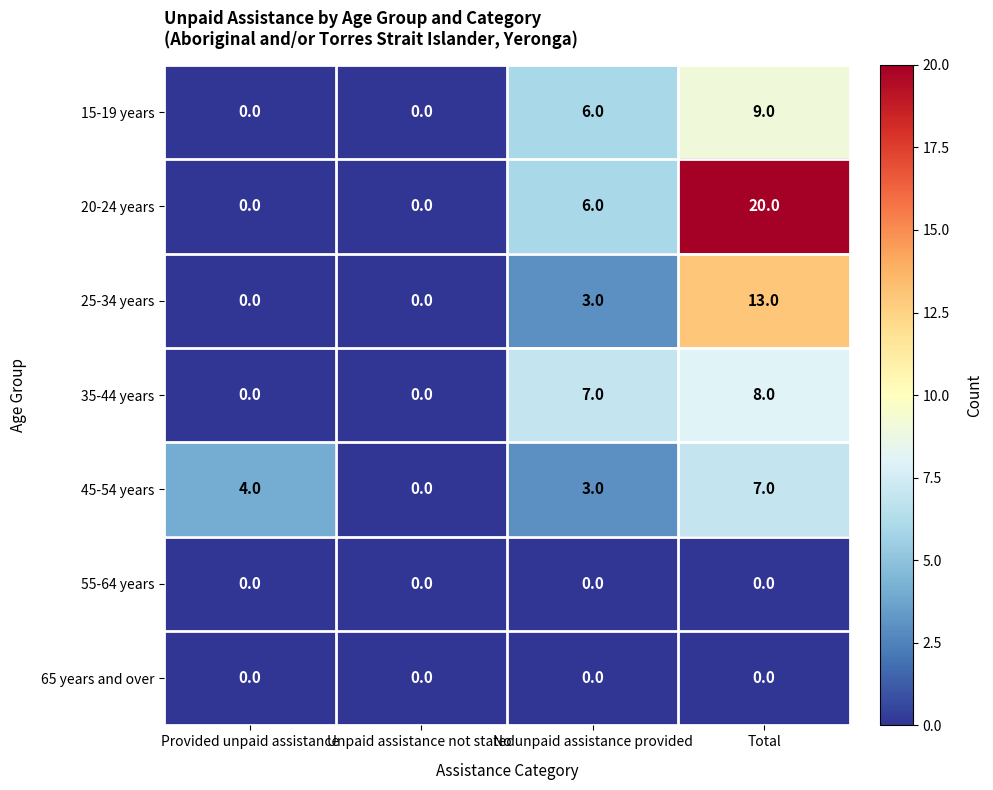

What is the difference between the highest and lowest values at No unpaid assistance provided?

7